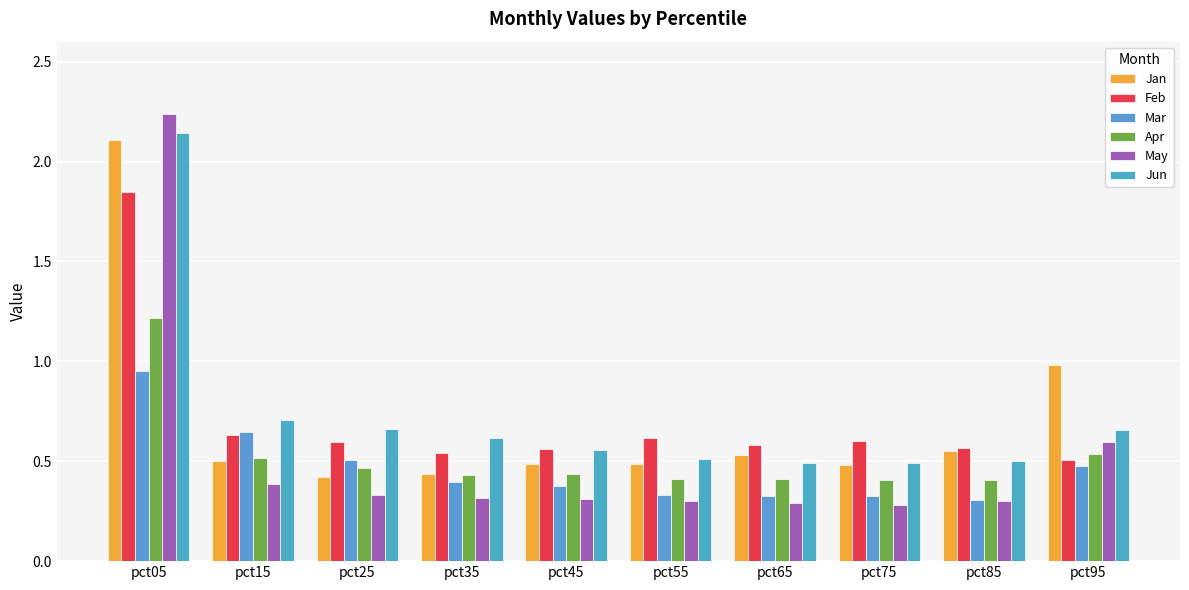

True or false: Mar has a value of 0.5 at pct25.

True